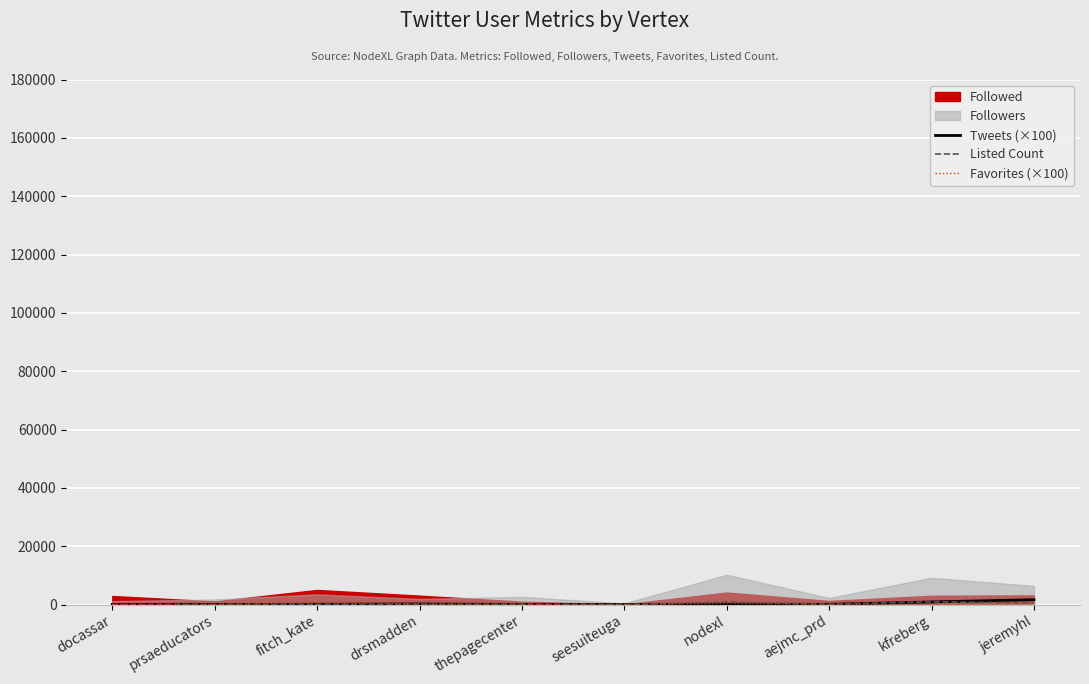

Between prsaeducators and kfreberg, which is larger?

kfreberg